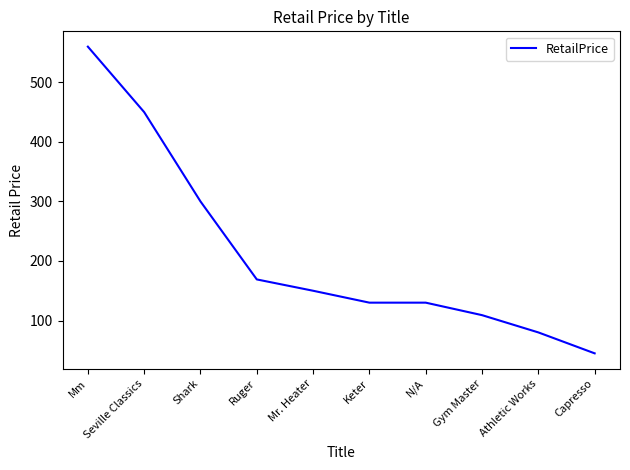

Where is the data nearest to the value 302?

Shark